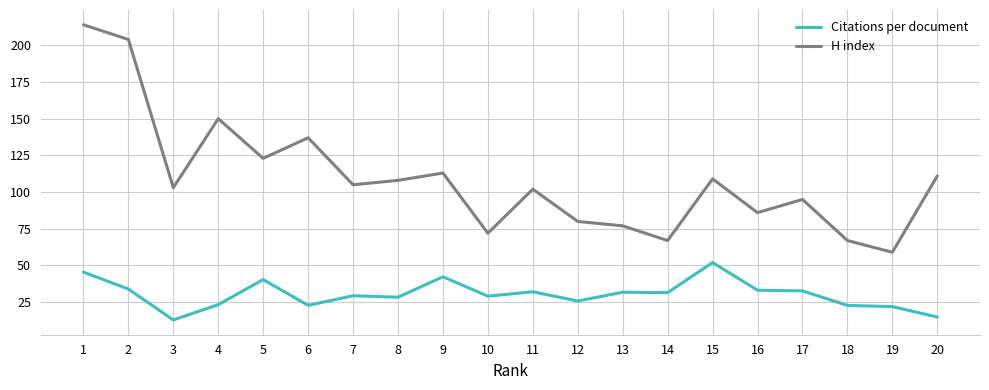

True or false: H index and Citations per document intersect in this chart.

False